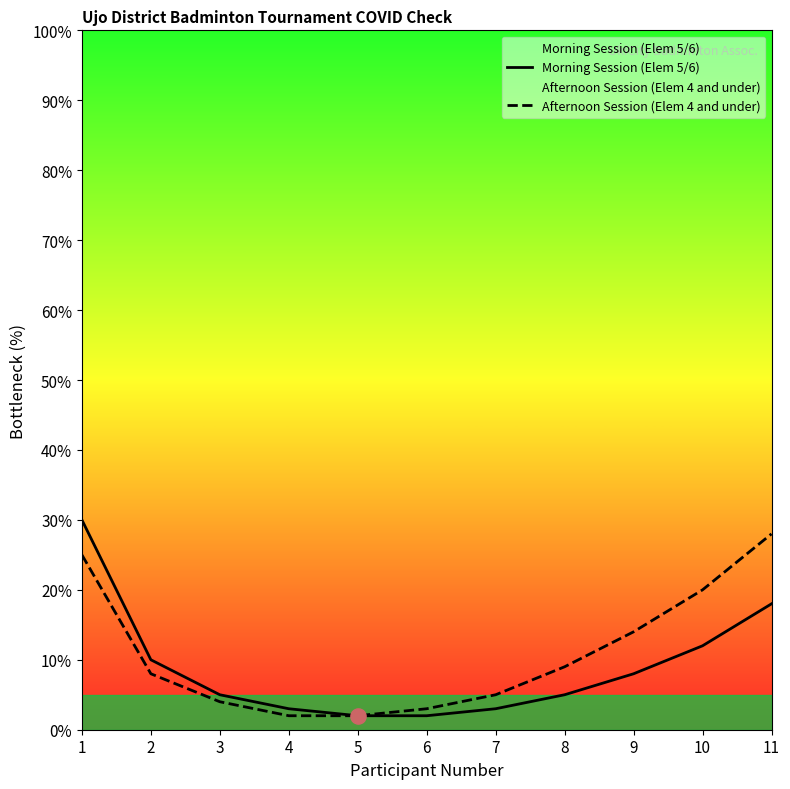

Which series has the largest Y range (max minus min)?

Morning Session (Elem 5/6)